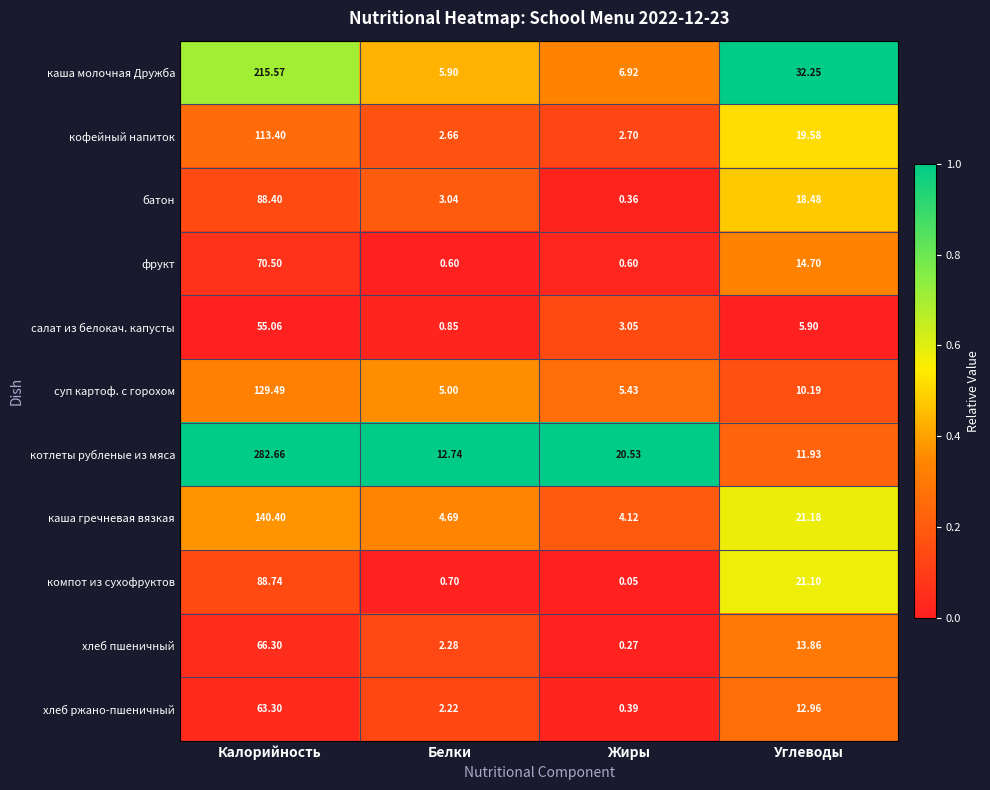

Where is хлеб пшеничный nearest to the value 33?

Углеводы